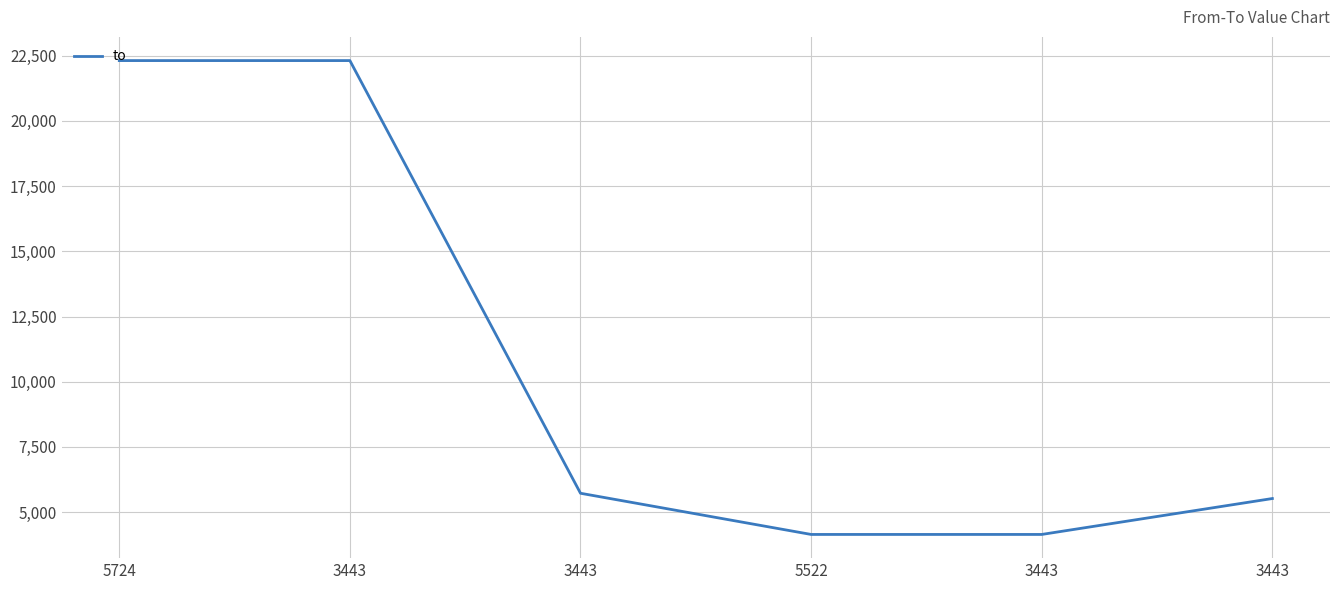

What is the difference between the maximum and minimum values?

18167